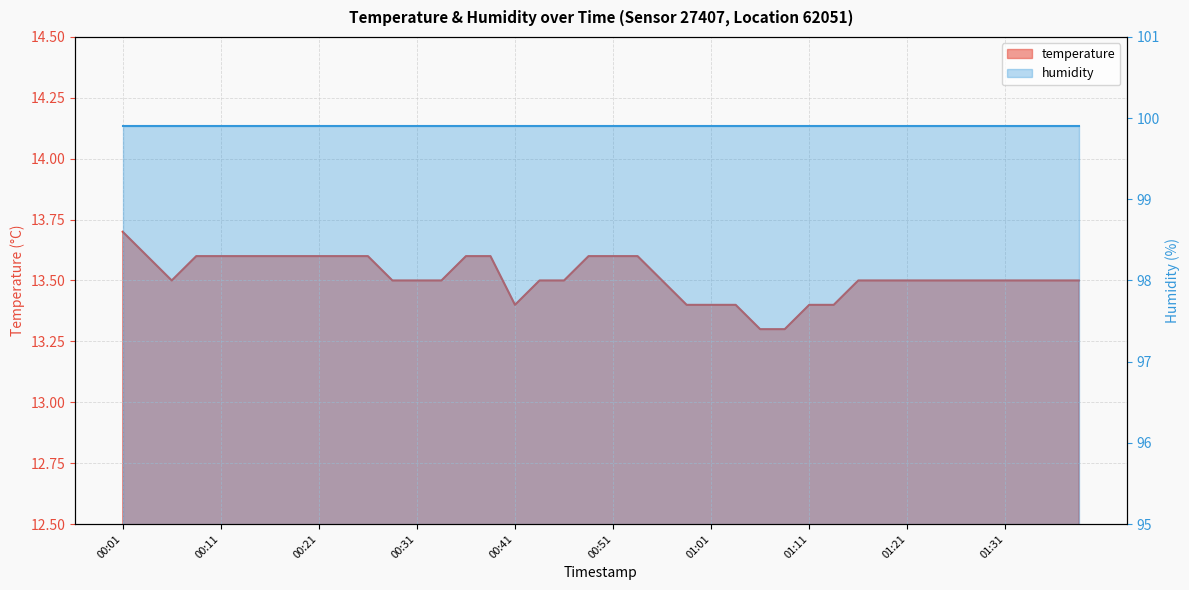

Reading left to right, transcribe all the data shown in this chart.

13.7	13.6	13.5	13.6	13.6	13.6	13.6	13.6	13.6	13.6	13.6	13.5	13.5	13.5	13.6	13.6	13.4	13.5	13.5	13.6	13.6	13.6	13.5	13.4	13.4	13.4	13.3	13.3	13.4	13.4	13.5	13.5	13.5	13.5	13.5	13.5	13.5	13.5	13.5	13.5